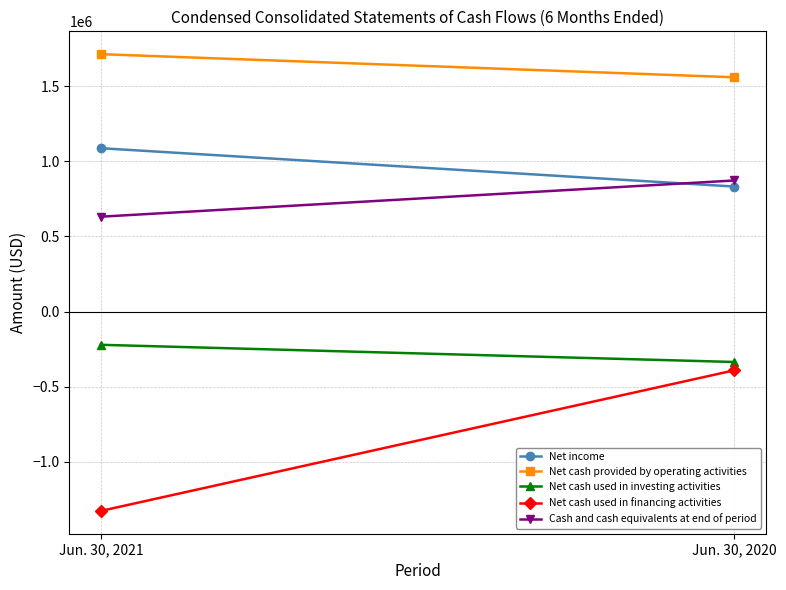

Reading right to left, extract all data points from this chart.

Net income: Jun. 30, 2020=832105	Jun. 30, 2021=1087060
Net cash provided by operating activities: Jun. 30, 2020=1559078	Jun. 30, 2021=1712832
Net cash used in investing activities: Jun. 30, 2020=-335228	Jun. 30, 2021=-220892
Net cash used in financing activities: Jun. 30, 2020=-390732	Jun. 30, 2021=-1325880
Cash and cash equivalents at end of period: Jun. 30, 2020=872423	Jun. 30, 2021=631618